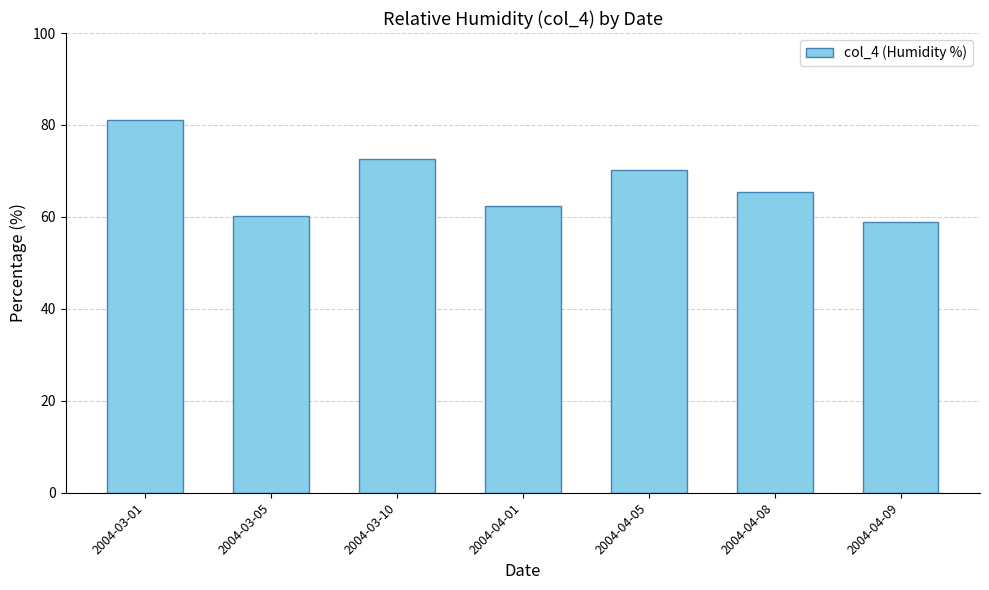

Reading right to left, transcribe all the data shown in this chart.

2004-04-09=58.9	2004-04-08=65.4	2004-04-05=70.3	2004-04-01=62.3	2004-03-10=72.5	2004-03-05=60.1	2004-03-01=81.0